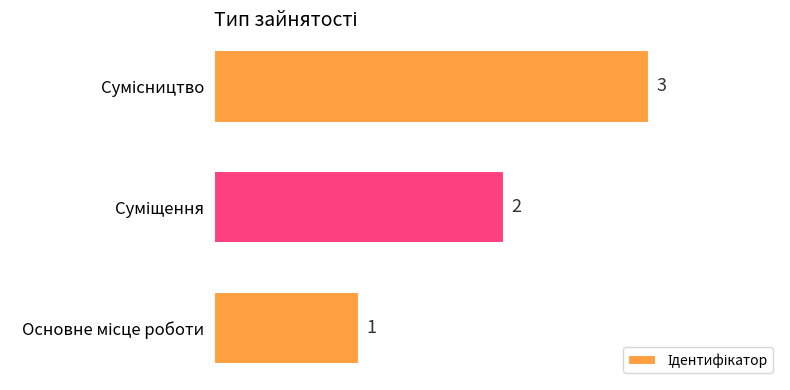

How many values are between 1 and 3?

3